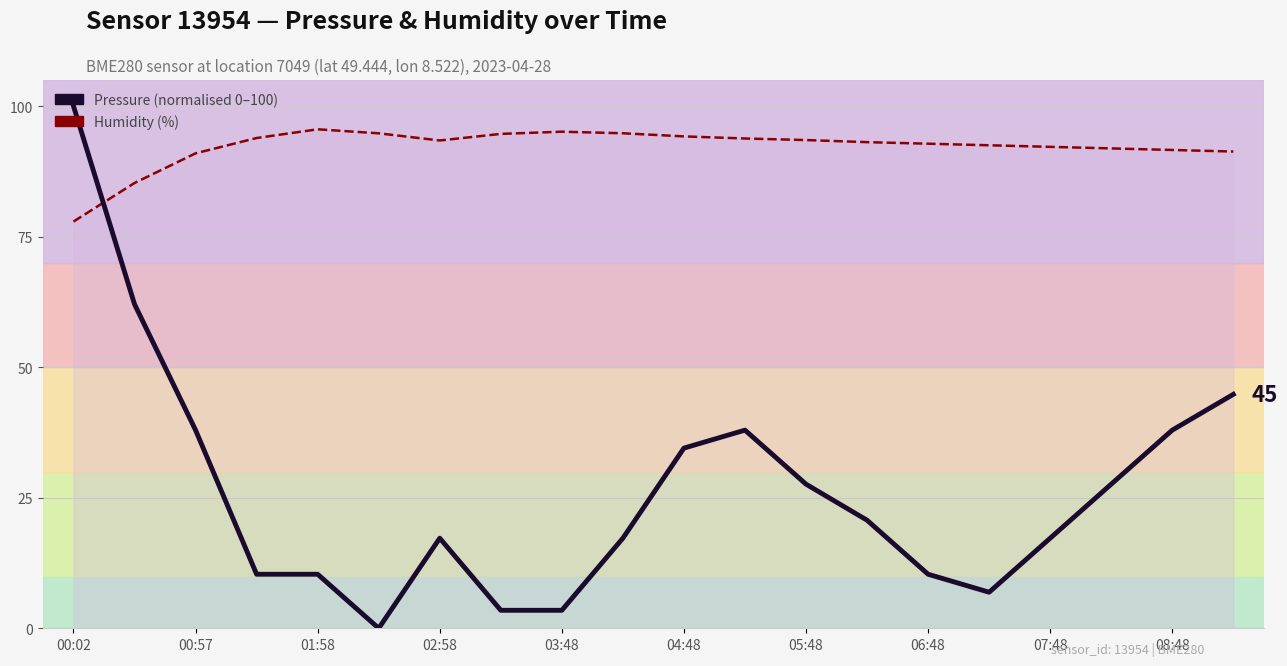

What value does the humidity series have at 08:48?

91.6